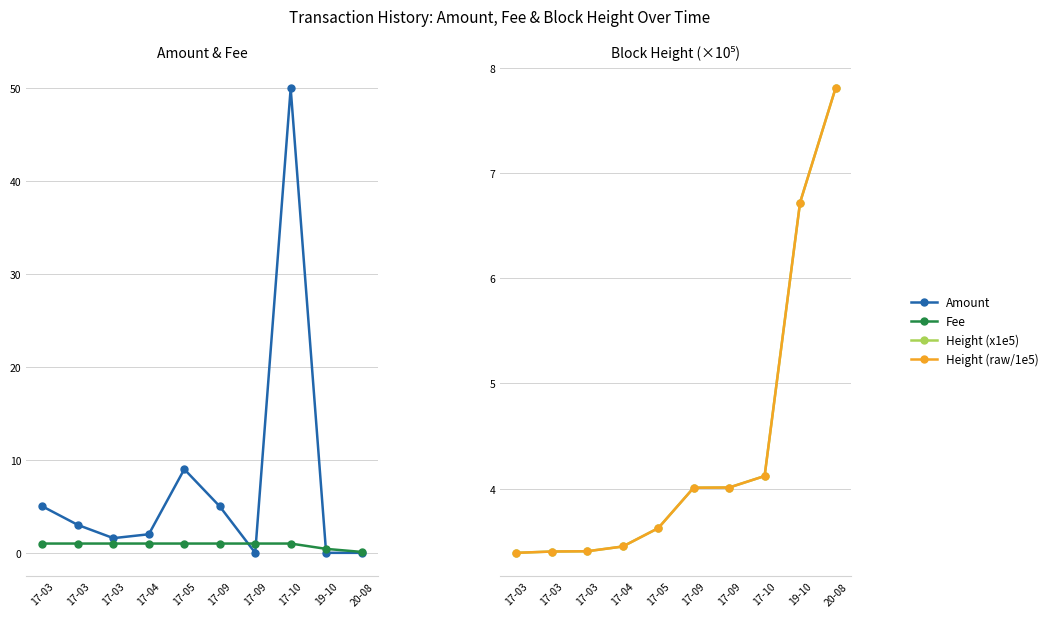

True or false: Amount has a value of 5.0 at 17-03.

True